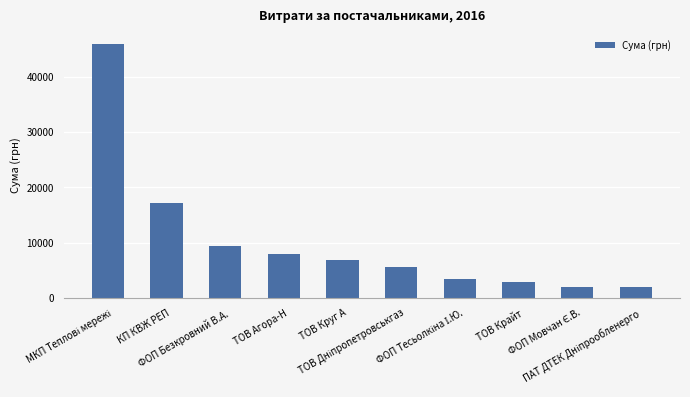

How many bars are there in total?

10